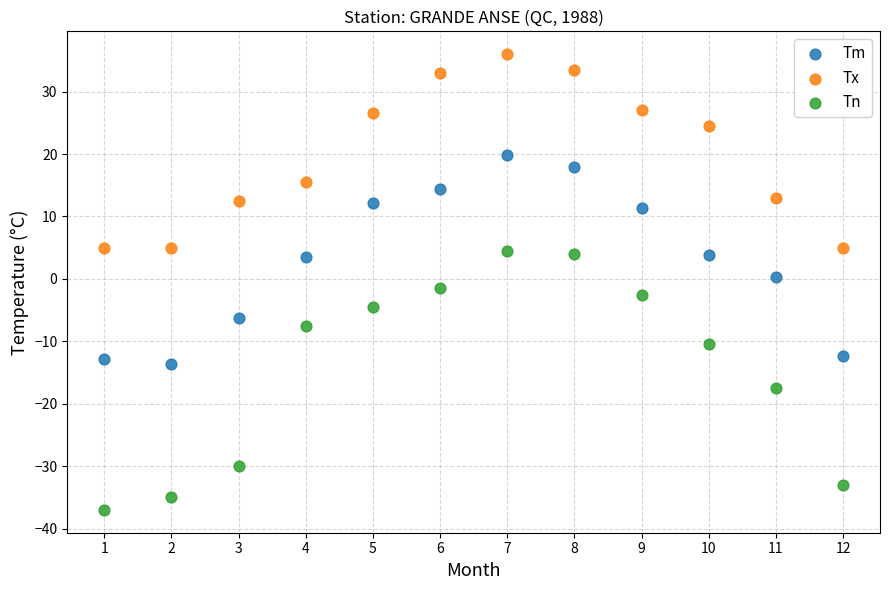

Across all data points, what is the range of Y values (max minus min)?

73.0